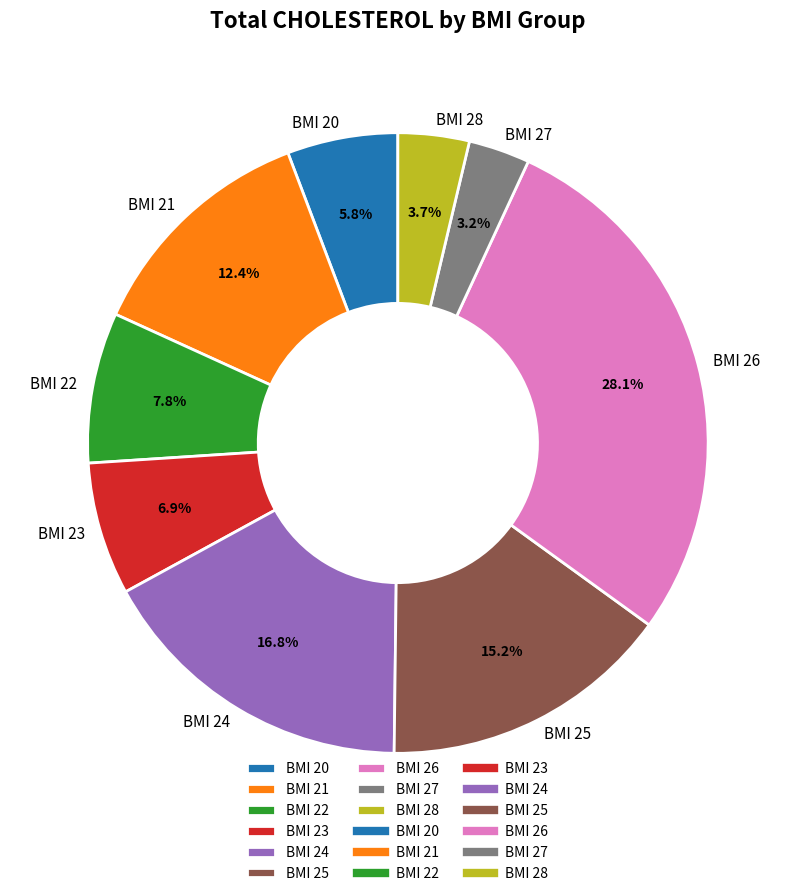

Rank the categories by value from lowest to highest.

BMI 27, BMI 28, BMI 20, BMI 23, BMI 22, BMI 21, BMI 25, BMI 24, BMI 26